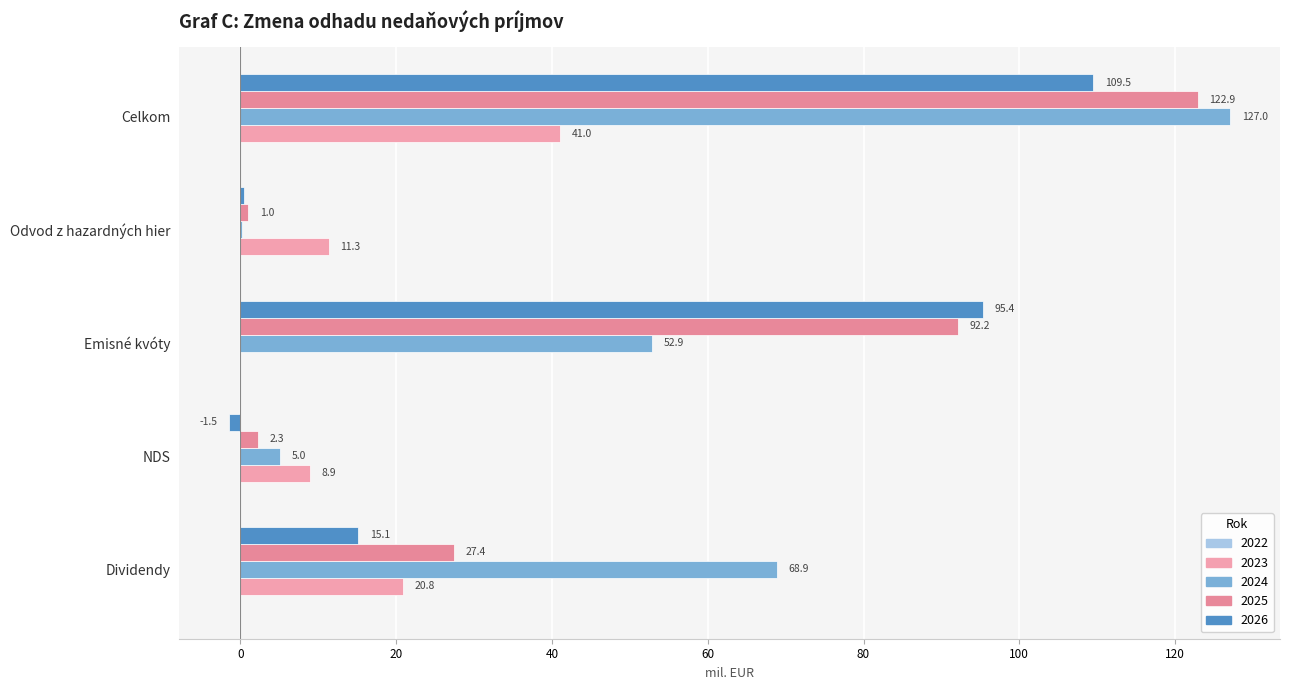

Count the number of categories in the chart.

5